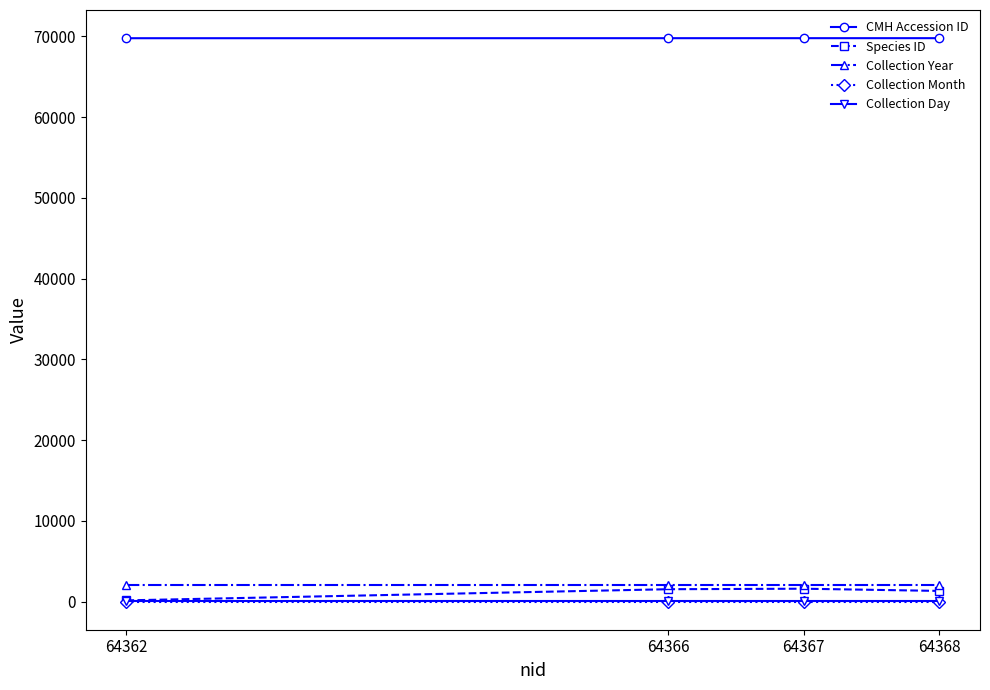

Which series has the widest spread of values?

Species ID